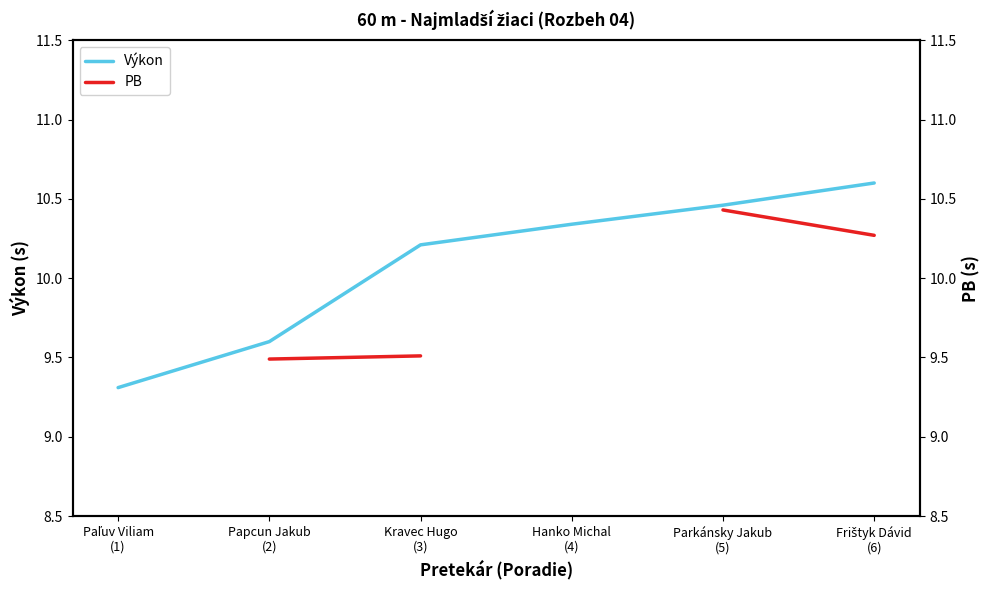

True or false: PB and Výkon cross at least once.

False